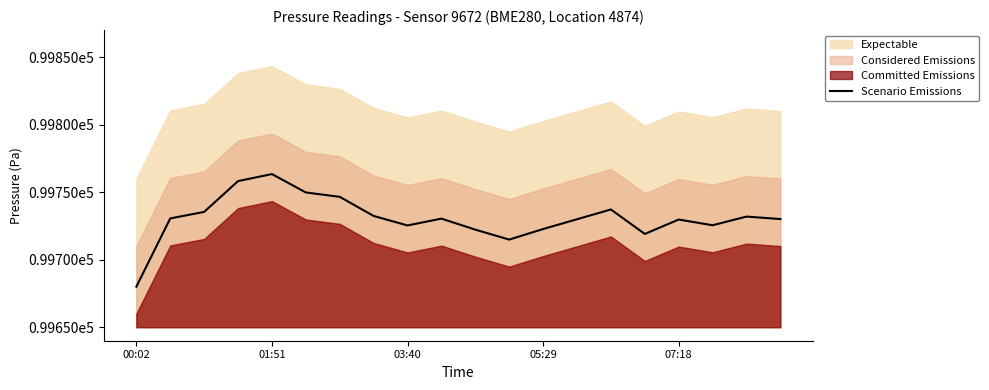

How many data points does each series have?

20